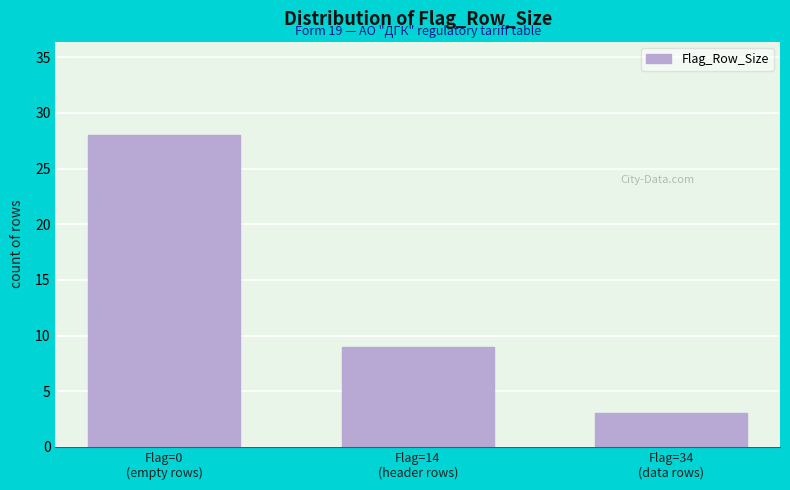

Reading right to left, transcribe all the data shown in this chart.

3	9	28